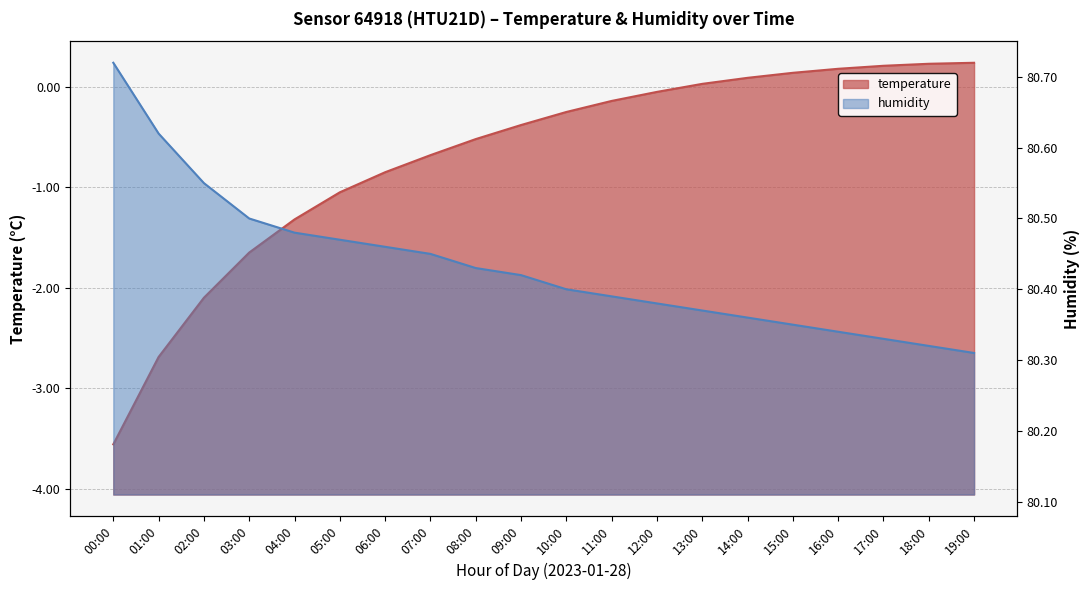

At which category is the sum across all series the highest?

18:00